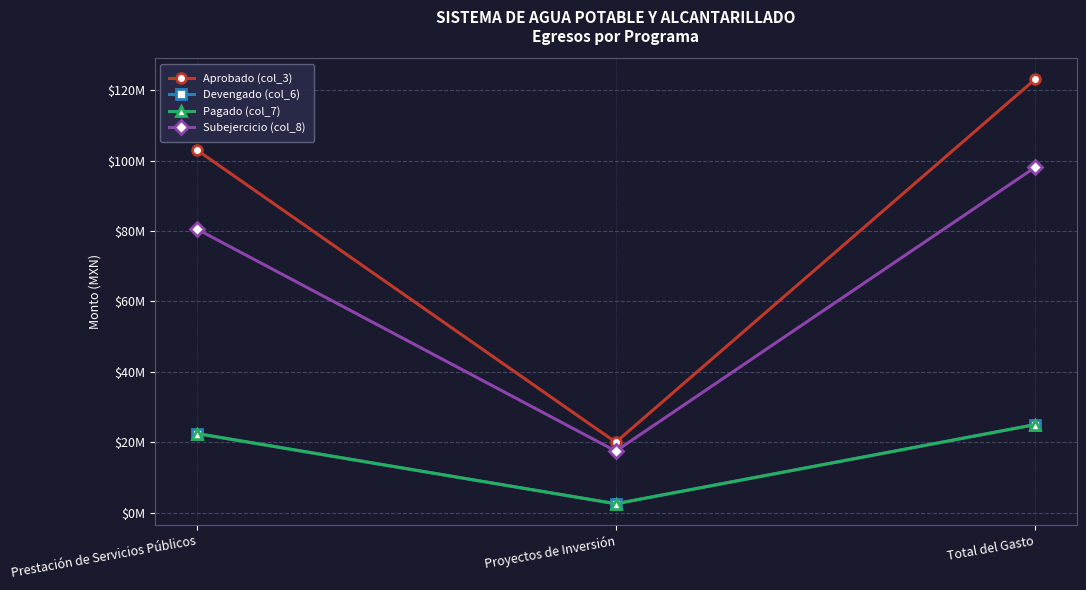

What is the average value of the Devengado (col_6) series?

16667874.5